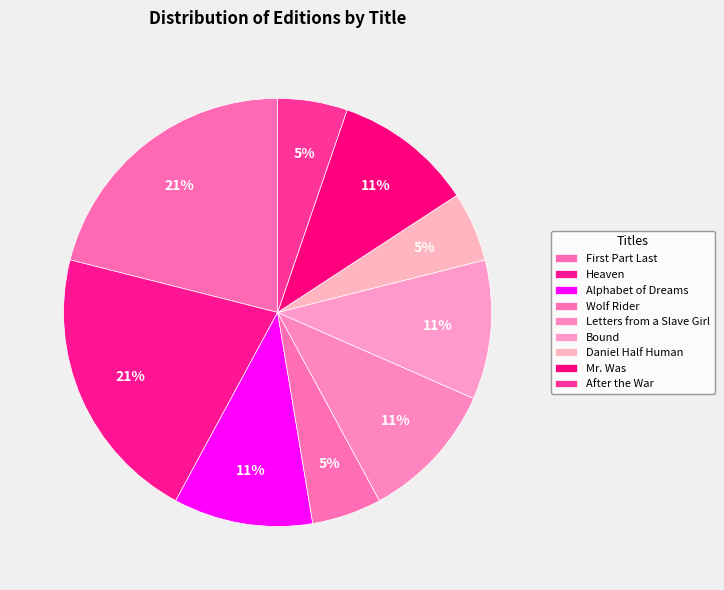

How many segments does this pie chart have?

9